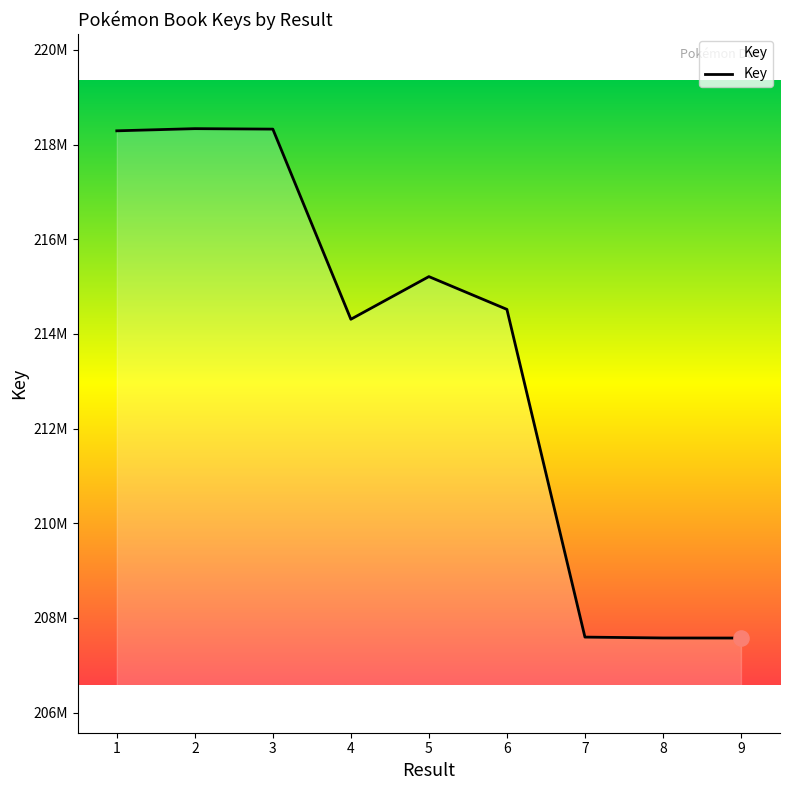

Is this an area chart (filled region under the line)?

Yes